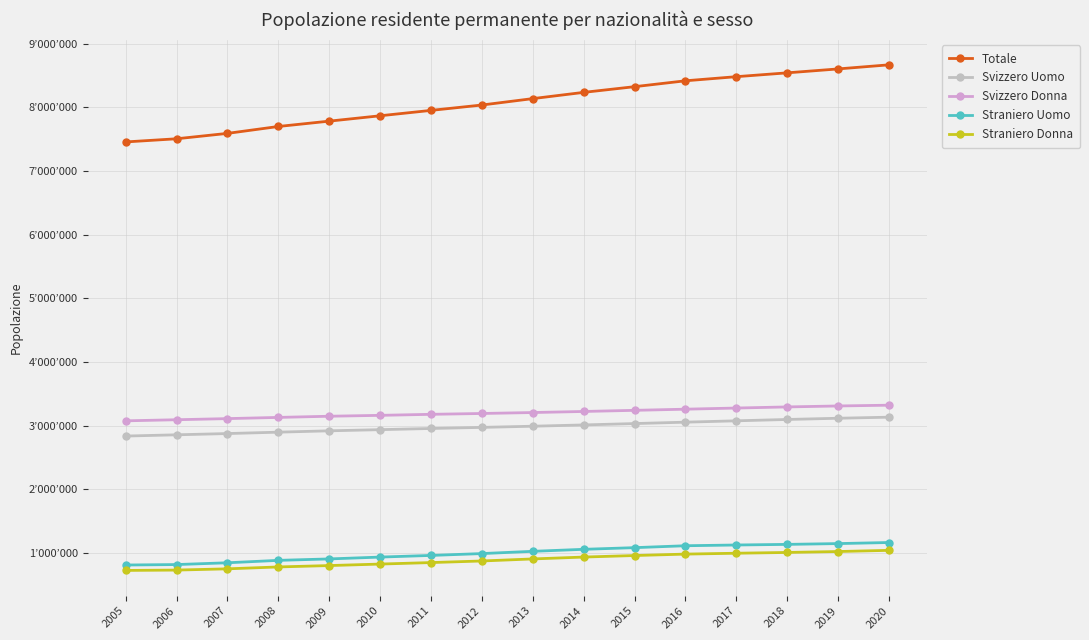

At which category does the chart reach its peak across all series?

2020